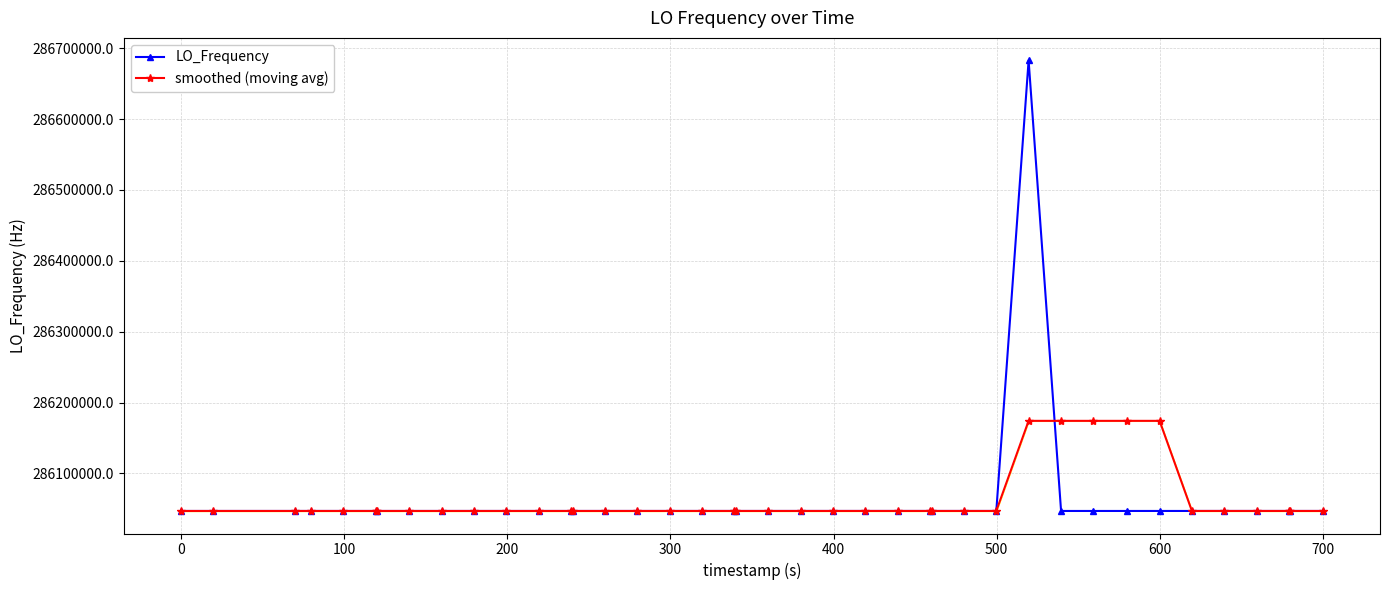

What is the lowest value of the smoothed (moving avg) series?

286046996.5